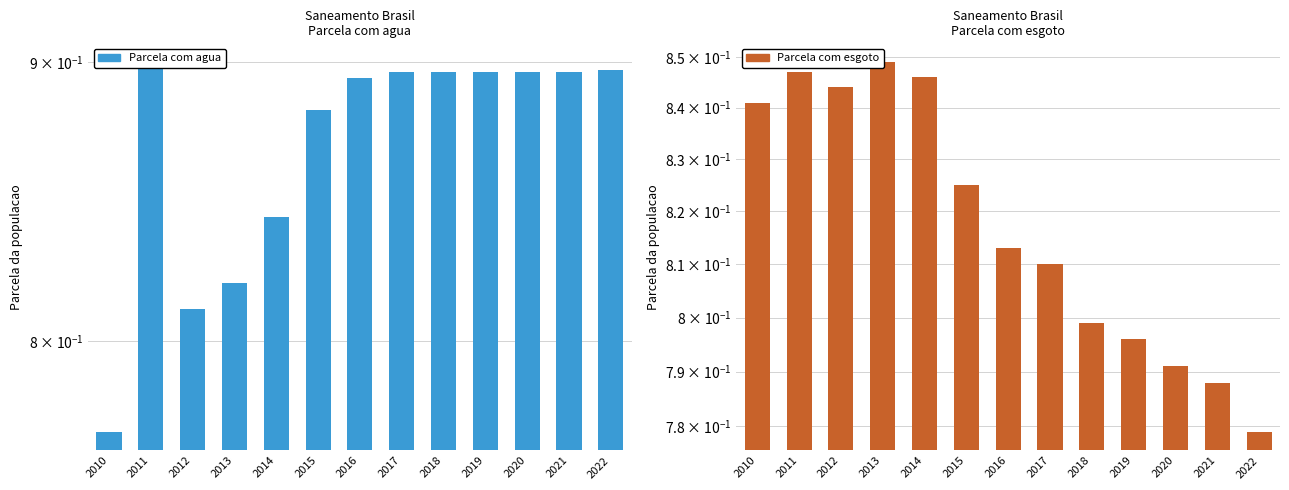

Which series has the largest range (max minus min)?

Parcela com agua